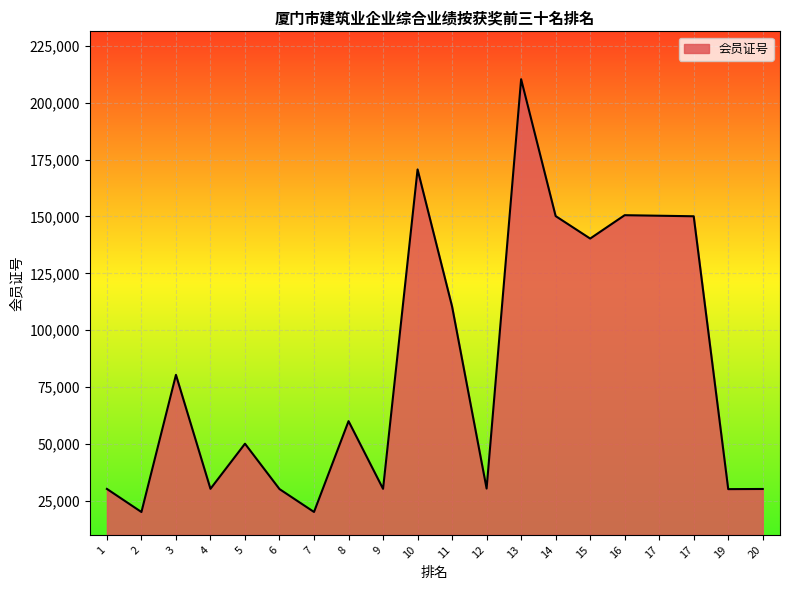

How many lines are shown in the chart?

1